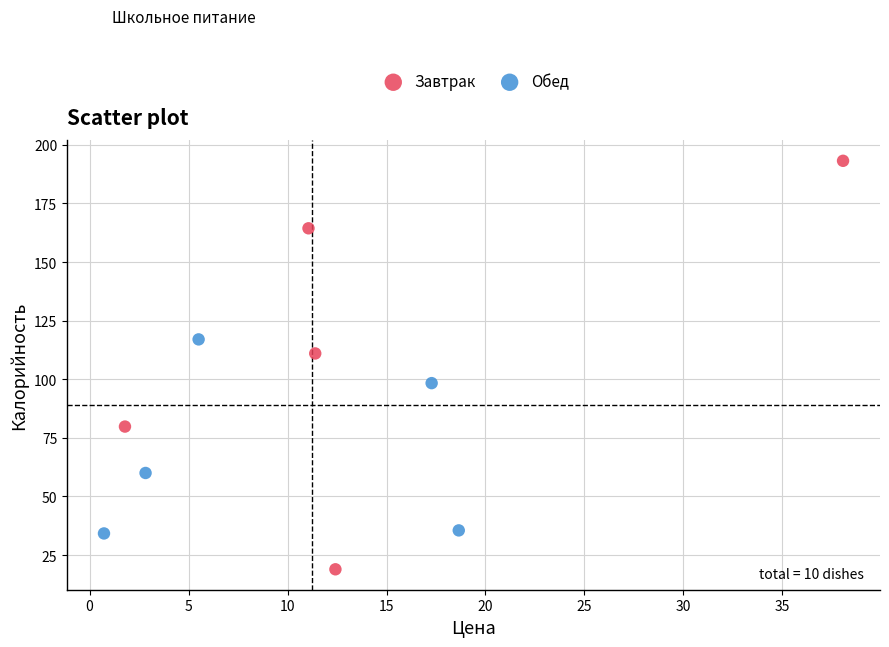

Which series has the widest spread of Y values?

Завтрак